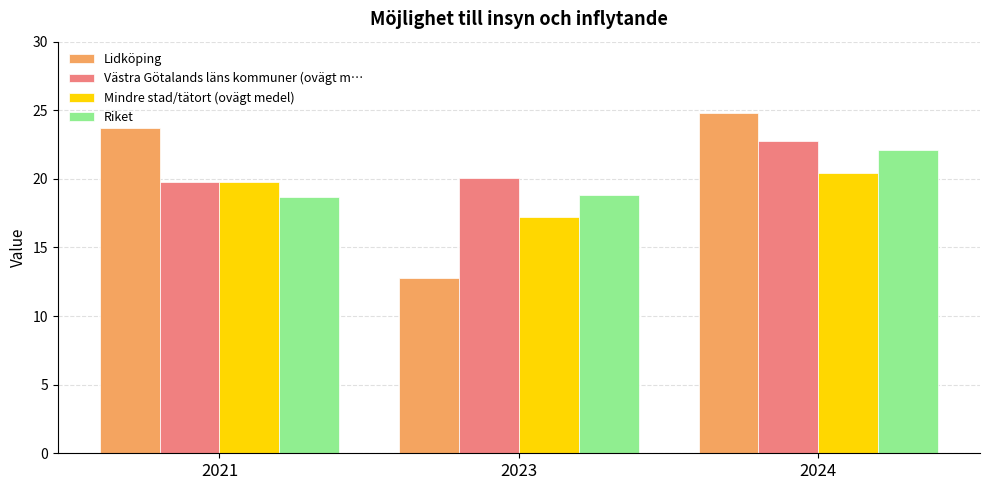

Rank the categories by Mindre stad/tätort (ovägt medel) value from highest to lowest.

2024, 2021, 2023